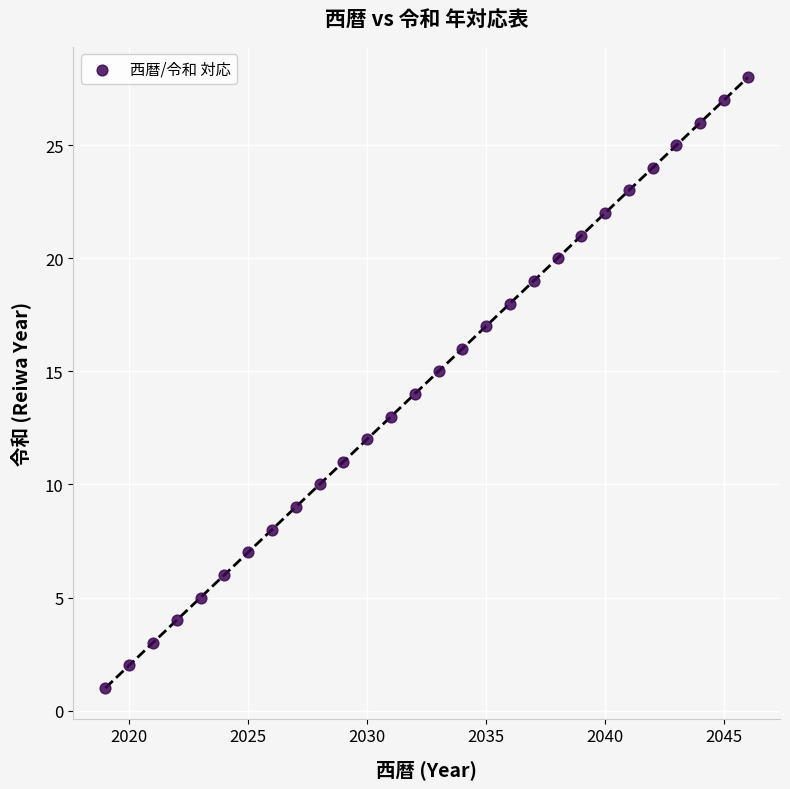

What is the range of X values (max minus min)?

27